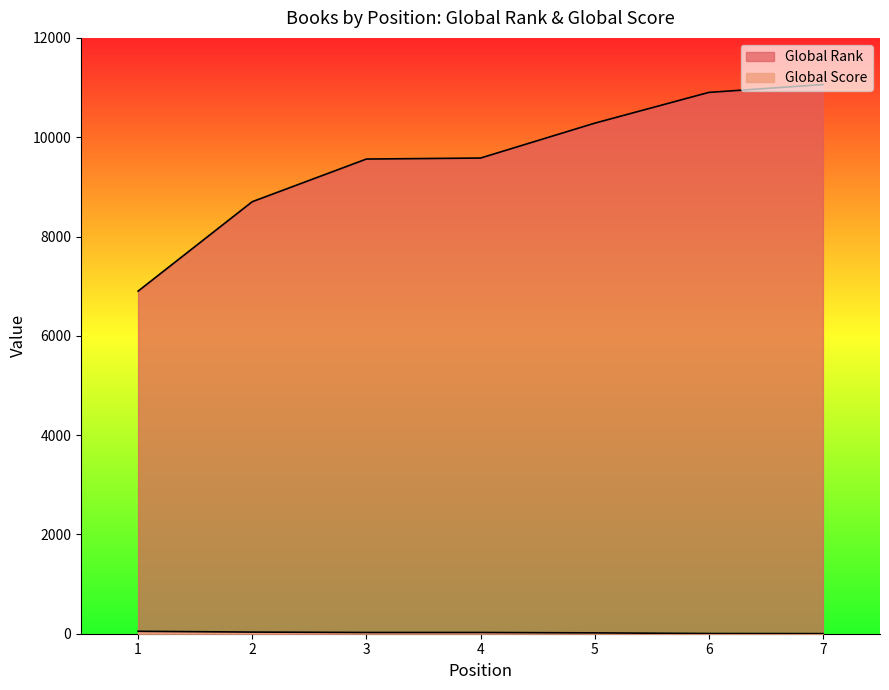

What is the average value of the Global Score series?

22